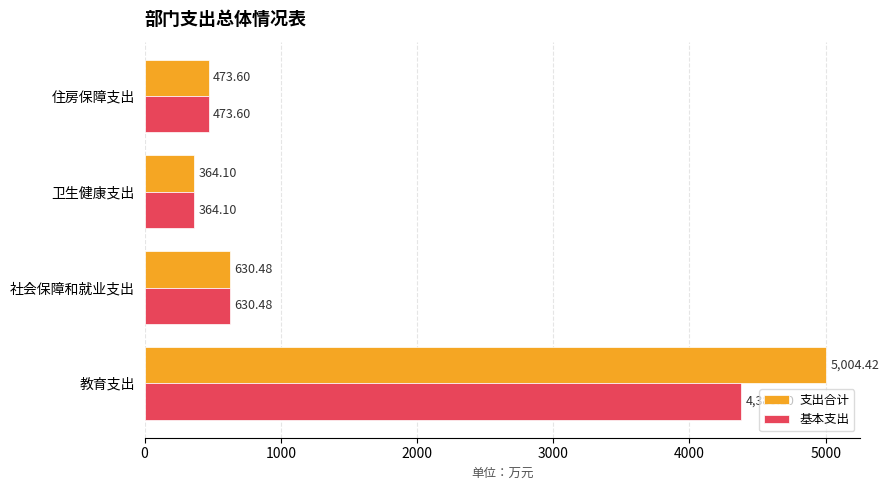

Between 教育支出 and 卫生健康支出, which series saw the biggest shift?

支出合计